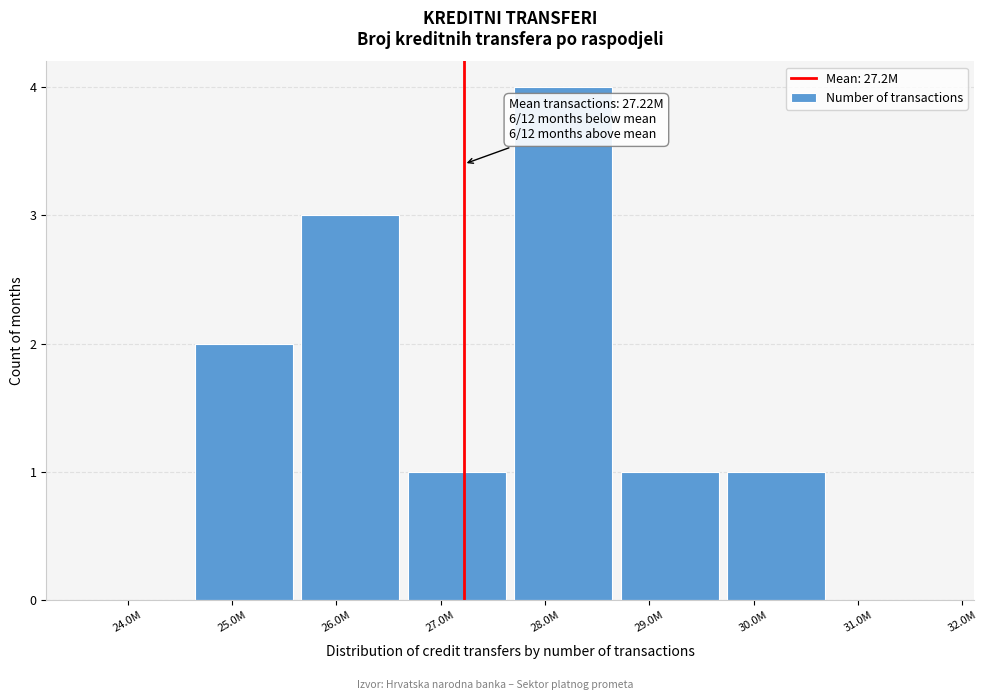

Reading left to right, list all the values displayed in this chart.

24.0M=0	25.0M=2	26.0M=3	27.0M=1	28.0M=4	29.0M=1	30.0M=1	31.0M=0